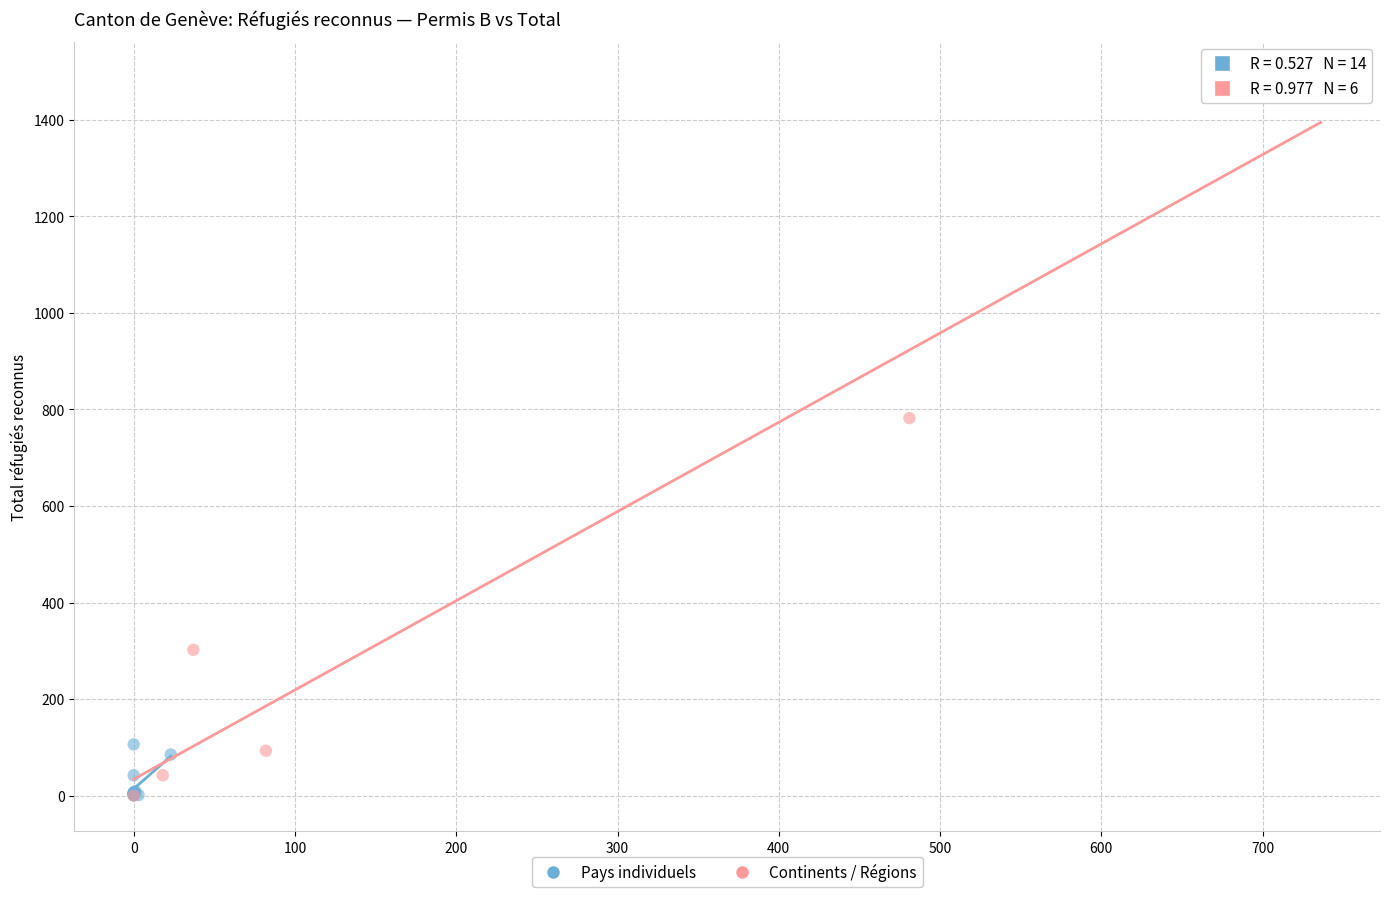

Which series reaches the maximum Y coordinate?

Continents / Régions